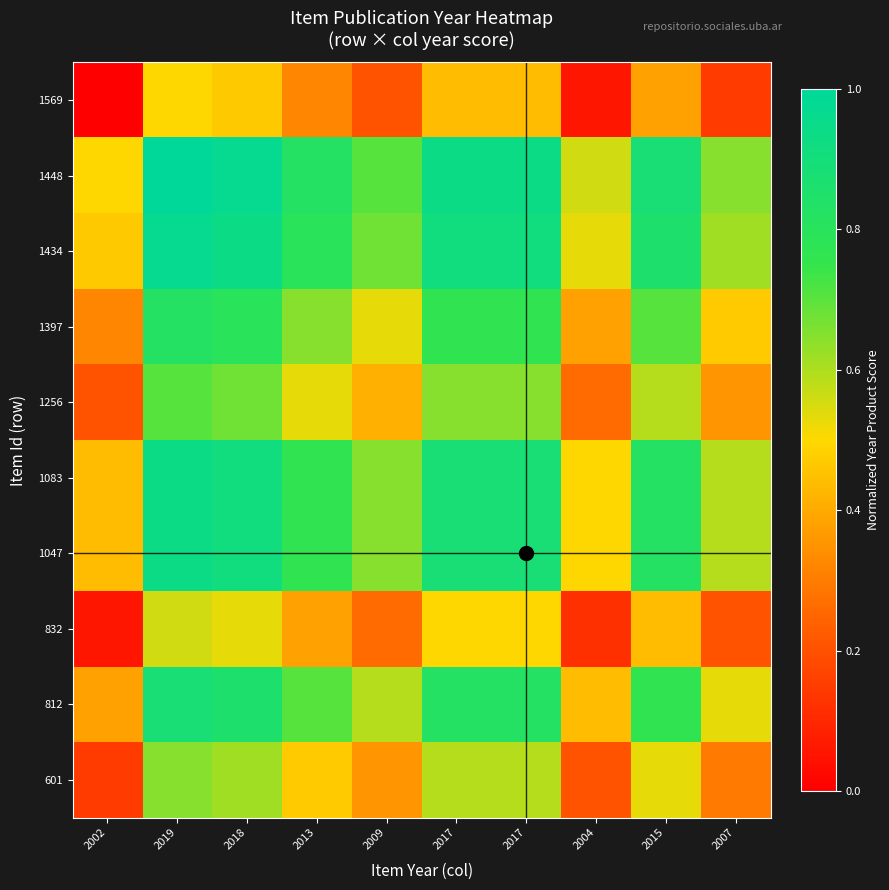

Which has a higher value, 2017 or 2009?

2017